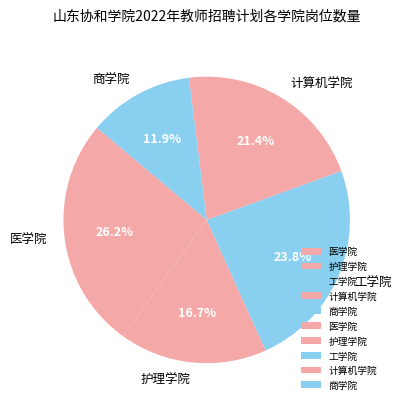

Does 工学院 account for over 50% of the chart?

No